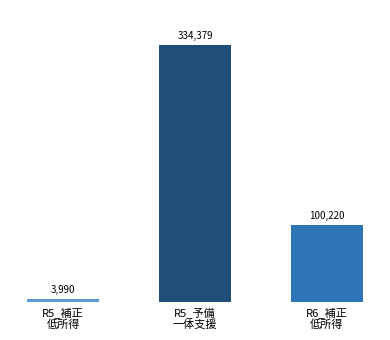

Does the chart contain stacked bars?

Yes